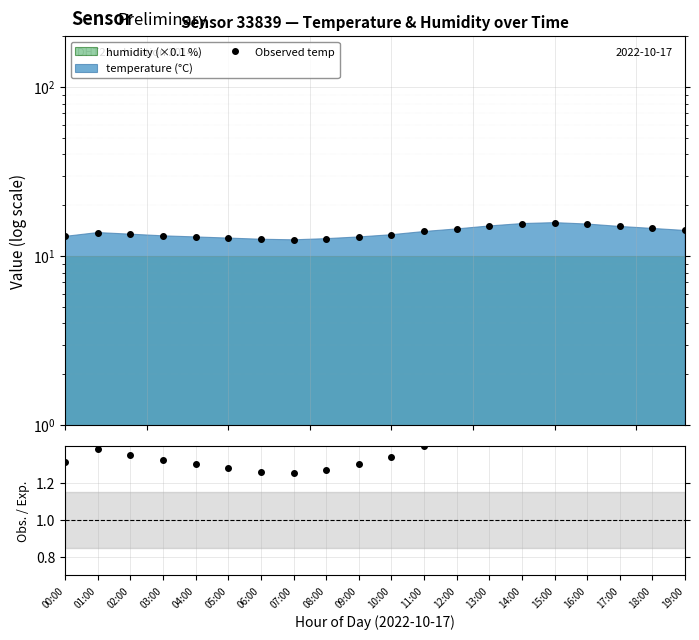

Count the Obs. / Exp. values in the range 1 to 2.

20